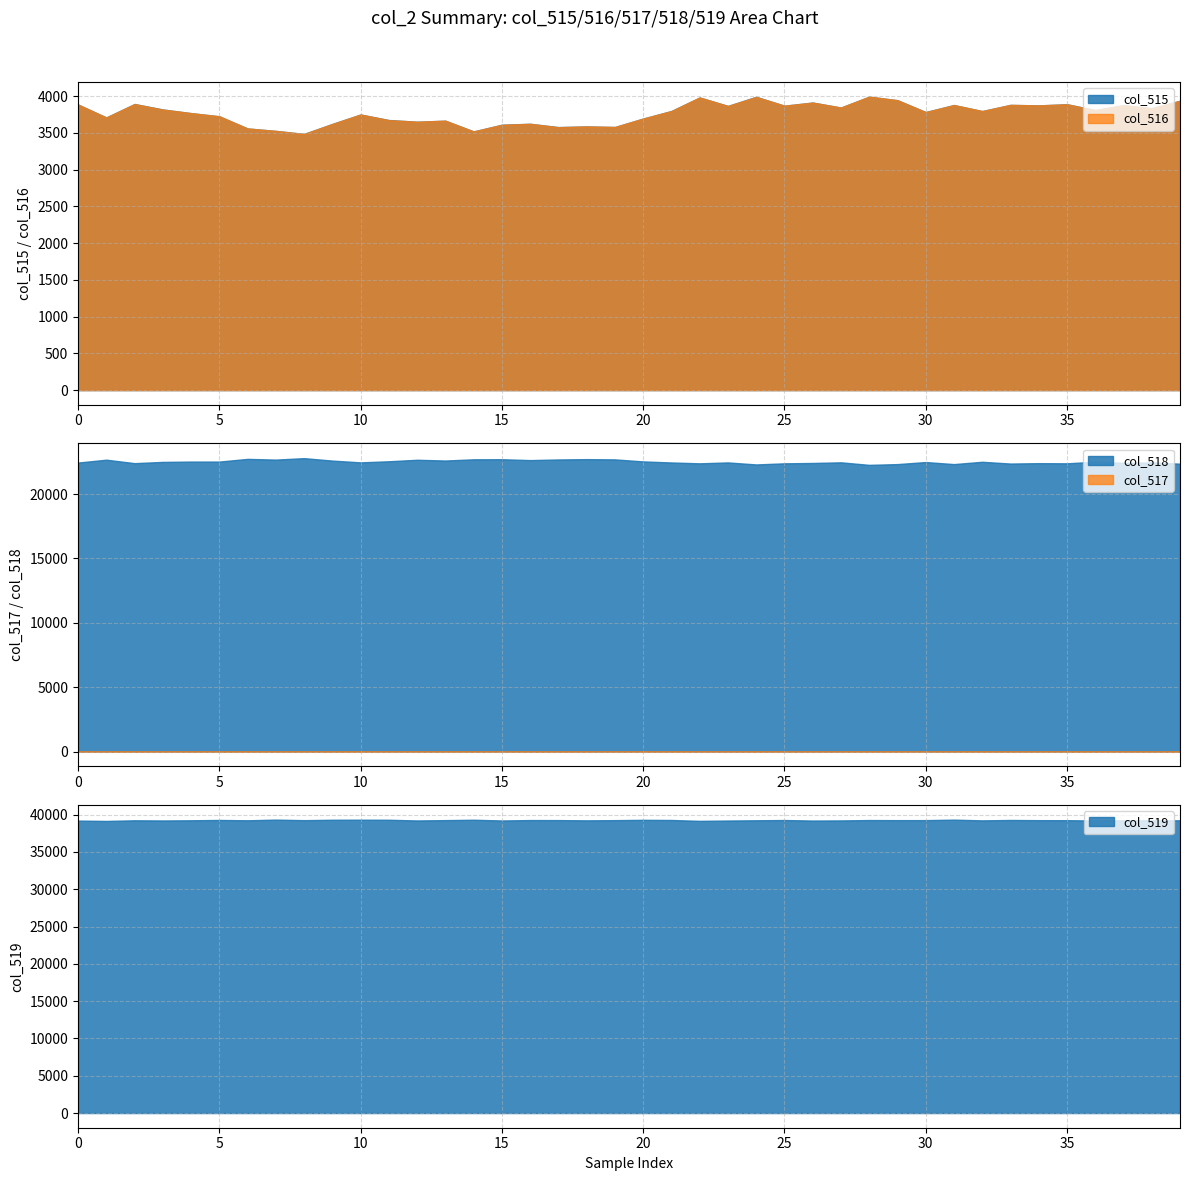

What is the highest value of the col_515 series?

3994